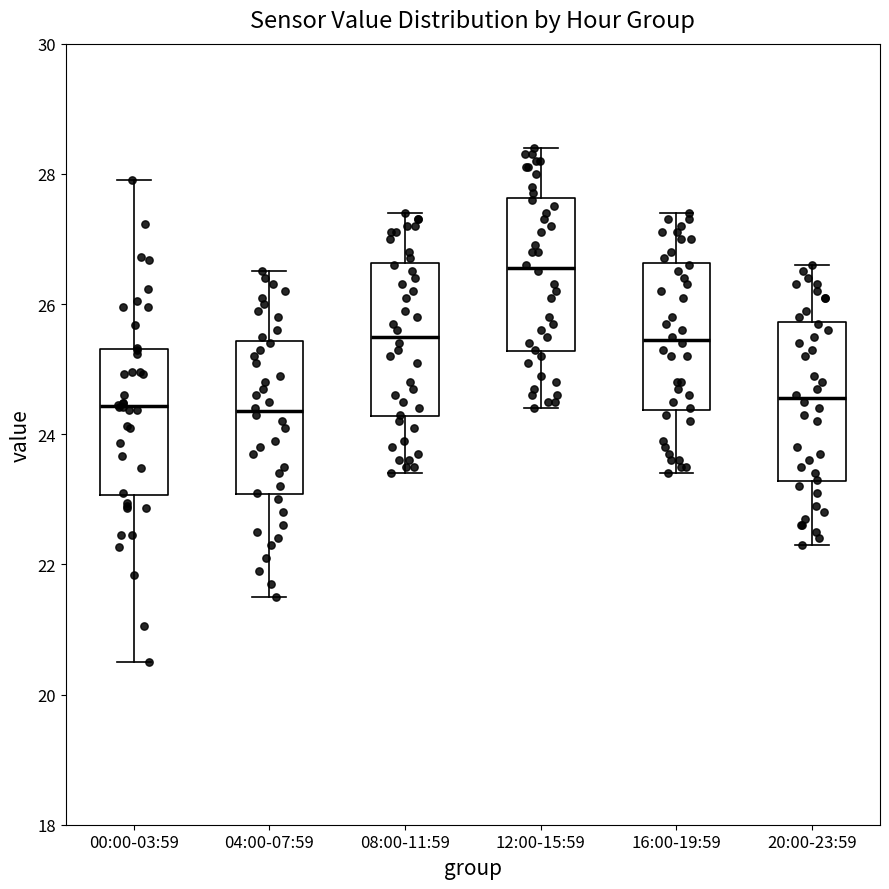

Reading left to right, read every box against the y-axis: the position of its median line, the range the box covers, and the ends of its whiskers. The values are not printed on the chart, so give them approximately, as read against the axis.

00:00-03:59: median 24.4, box 23.0 to 25.4, whiskers 20.6 to 28.0
04:00-07:59: median 24.4, box 23.0 to 25.4, whiskers 21.6 to 26.6
08:00-11:59: median 25.6, box 24.2 to 26.6, whiskers 23.4 to 27.4
12:00-15:59: median 26.6, box 25.2 to 27.6, whiskers 24.4 to 28.4
16:00-19:59: median 25.4, box 24.4 to 26.6, whiskers 23.4 to 27.4
20:00-23:59: median 24.6, box 23.2 to 25.8, whiskers 22.4 to 26.6